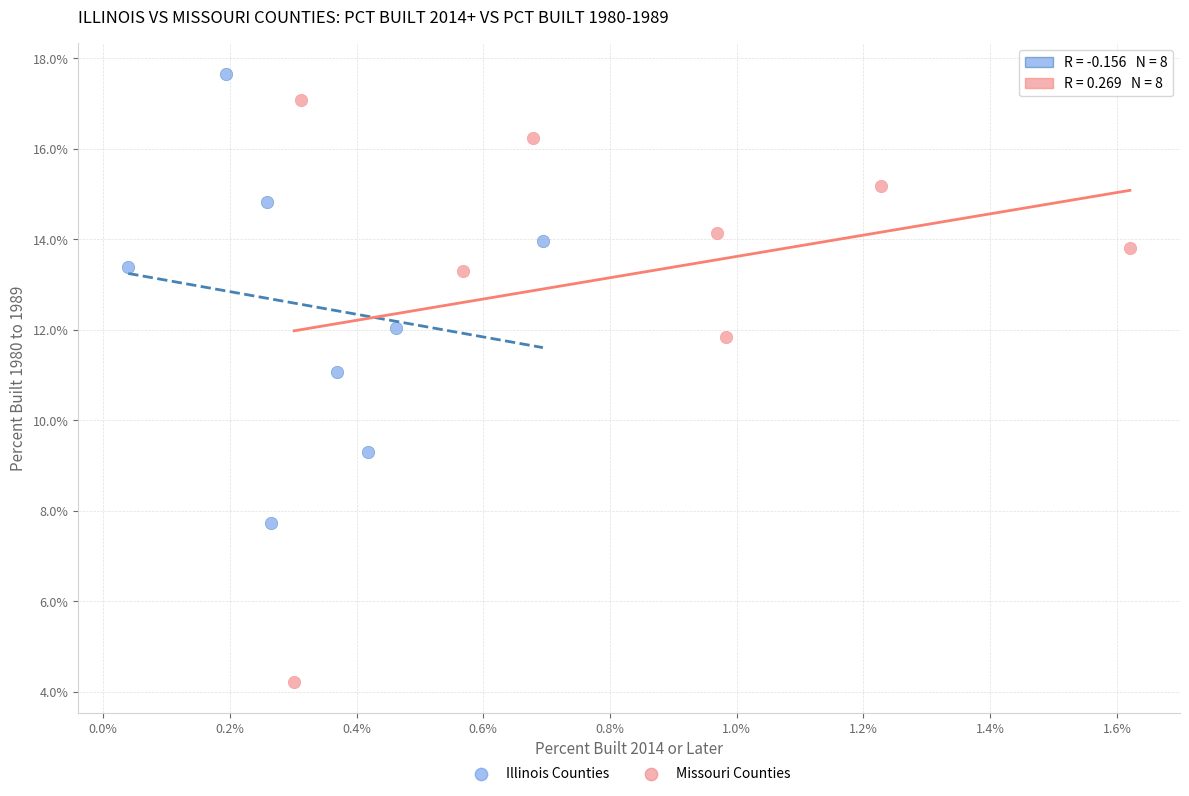

Which series has the widest spread of Y values?

Missouri Counties